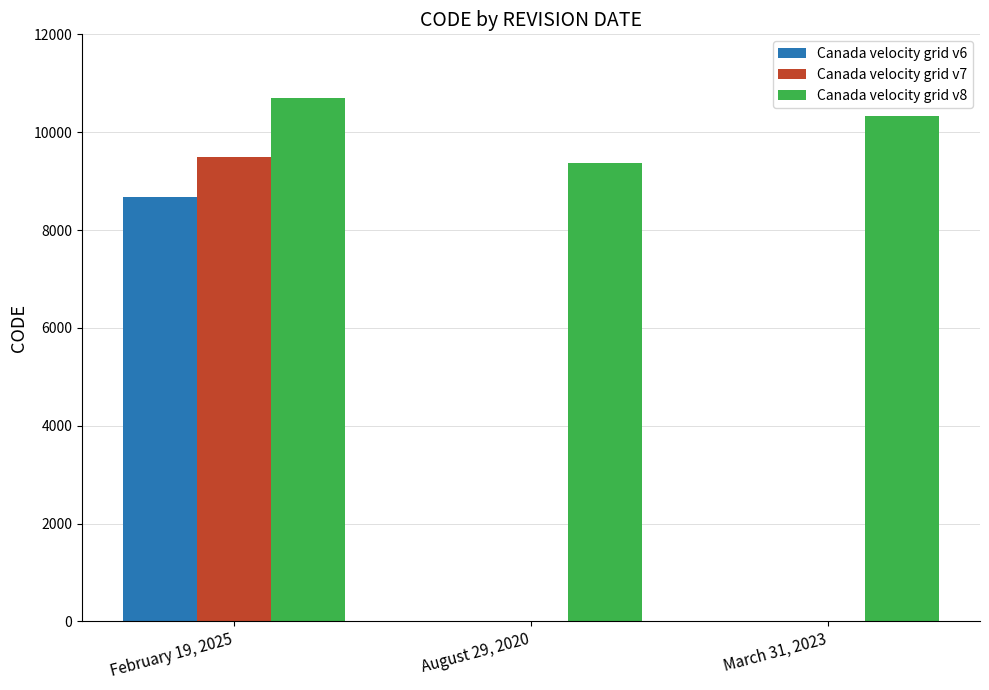

Which category has the highest value in the Canada velocity grid v7 series?

February 19, 2025